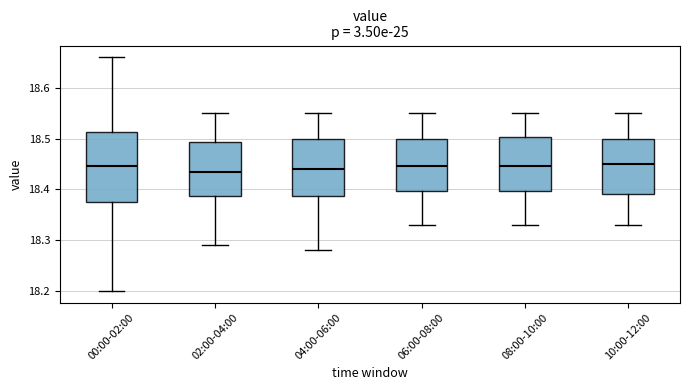

Comparing the boxes themselves (not the whiskers), which one is the tallest?

00:00-02:00